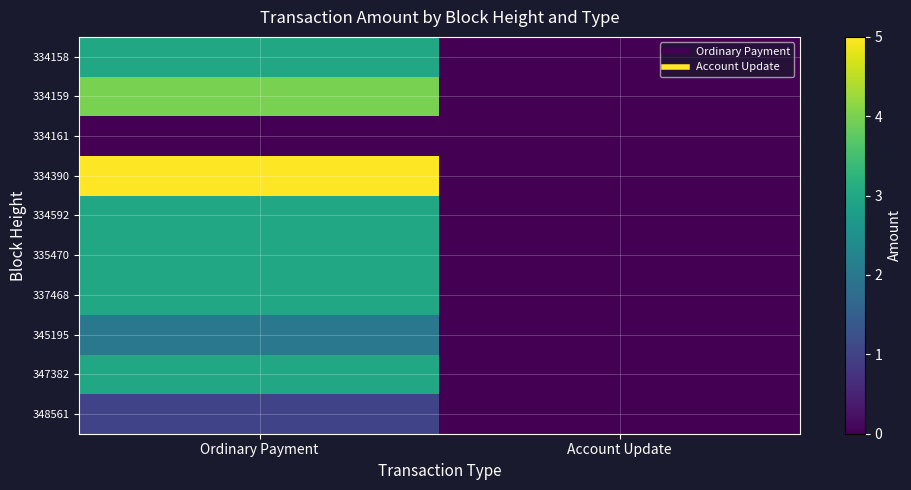

At how many categories does at least one series exceed 4?

1